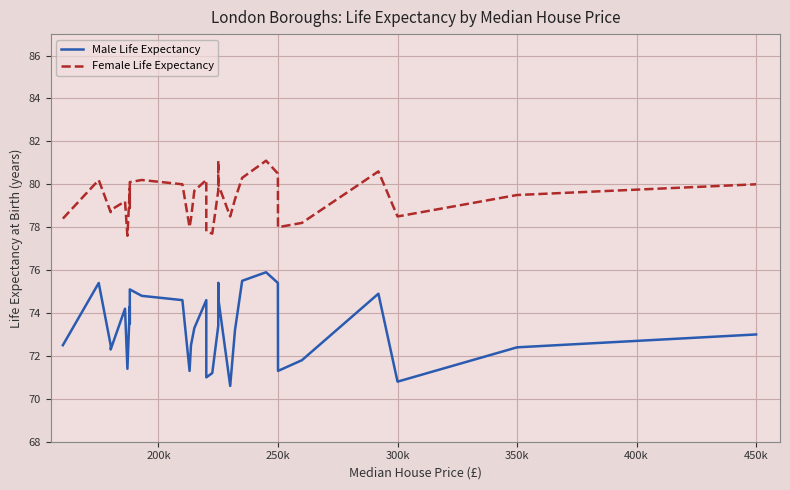

Reading right to left, list all the values displayed in this chart.

Male Life Expectancy: 73.0	72.4	70.8	74.9	71.8	71.3	75.4	75.9	75.5	73.2	70.6	74.7	75.4	73.4	71.2	71.0	74.6	73.3	72.5	71.3	74.6	74.8	75.1	73.5	74.3	71.4	74.2	72.3	72.5	75.4	72.5
Female Life Expectancy: 80.0	79.5	78.5	80.6	78.2	78.0	80.5	81.1	80.3	79.3	78.5	80.0	81.1	79.7	77.7	77.8	80.2	79.7	78.4	78.0	80.0	80.2	80.1	78.9	79.8	77.6	79.2	78.8	78.7	80.2	78.4